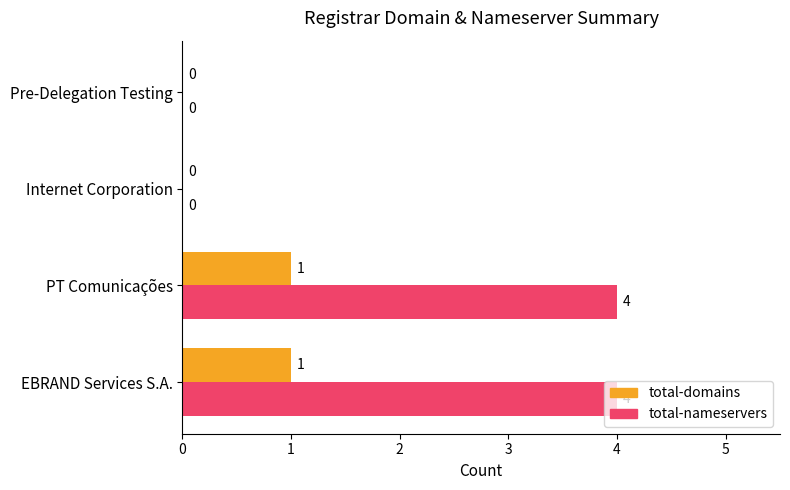

Is it true that total-nameservers equals 2 at Pre-Delegation Testing?

False